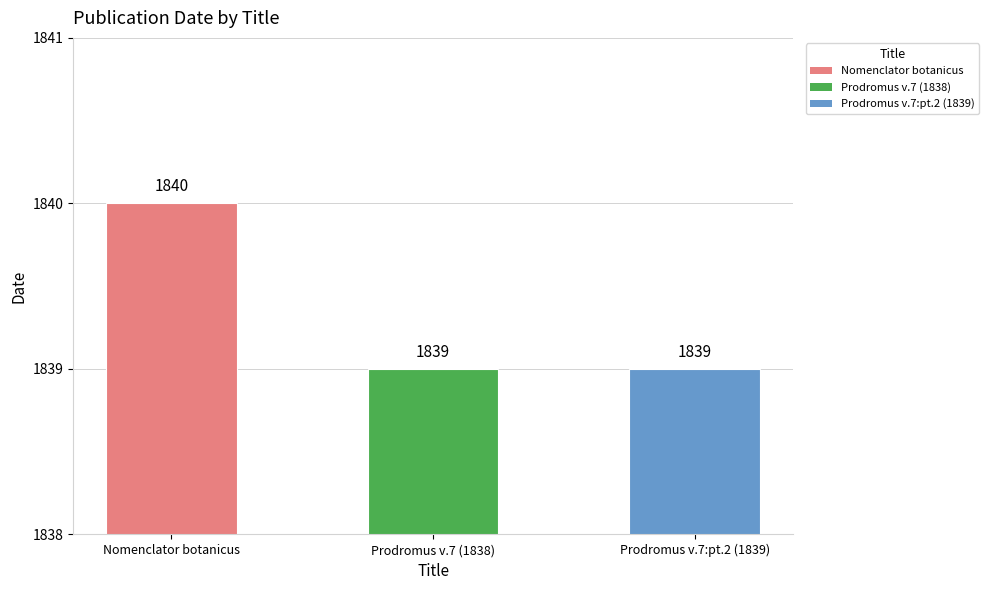

What is the smallest value displayed?

1839